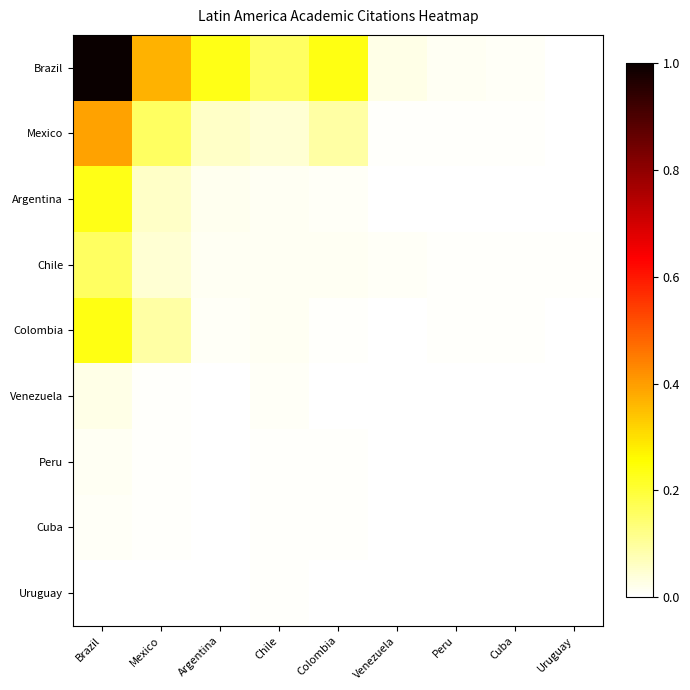

Reading left to right, transcribe all the data shown in this chart.

Brazil: Brazil=1.0	Mexico=0.4	Argentina=0.2	Chile=0.2	Colombia=0.2	Venezuela=0.0	Peru=0.0	Cuba=0.0	Uruguay=0.0
Mexico: Brazil=0.4	Mexico=0.2	Argentina=0.1	Chile=0.0	Colombia=0.1	Venezuela=0.0	Peru=0.0	Cuba=0.0	Uruguay=0.0
Argentina: Brazil=0.2	Mexico=0.1	Argentina=0.0	Chile=0.0	Colombia=0.0	Venezuela=0.0	Peru=0.0	Cuba=0.0	Uruguay=0.0
Chile: Brazil=0.2	Mexico=0.0	Argentina=0.0	Chile=0.0	Colombia=0.0	Venezuela=0.0	Peru=0.0	Cuba=0.0	Uruguay=0.0
Colombia: Brazil=0.2	Mexico=0.1	Argentina=0.0	Chile=0.0	Colombia=0.0	Venezuela=0.0	Peru=0.0	Cuba=0.0	Uruguay=0.0
Venezuela: Brazil=0.0	Mexico=0.0	Argentina=0.0	Chile=0.0	Colombia=0.0	Venezuela=0.0	Peru=0.0	Cuba=0.0	Uruguay=0.0
Peru: Brazil=0.0	Mexico=0.0	Argentina=0.0	Chile=0.0	Colombia=0.0	Venezuela=0.0	Peru=0.0	Cuba=0.0	Uruguay=0.0
Cuba: Brazil=0.0	Mexico=0.0	Argentina=0.0	Chile=0.0	Colombia=0.0	Venezuela=0.0	Peru=0.0	Cuba=0.0	Uruguay=0.0
Uruguay: Brazil=0.0	Mexico=0.0	Argentina=0.0	Chile=0.0	Colombia=0.0	Venezuela=0.0	Peru=0.0	Cuba=0.0	Uruguay=0.0